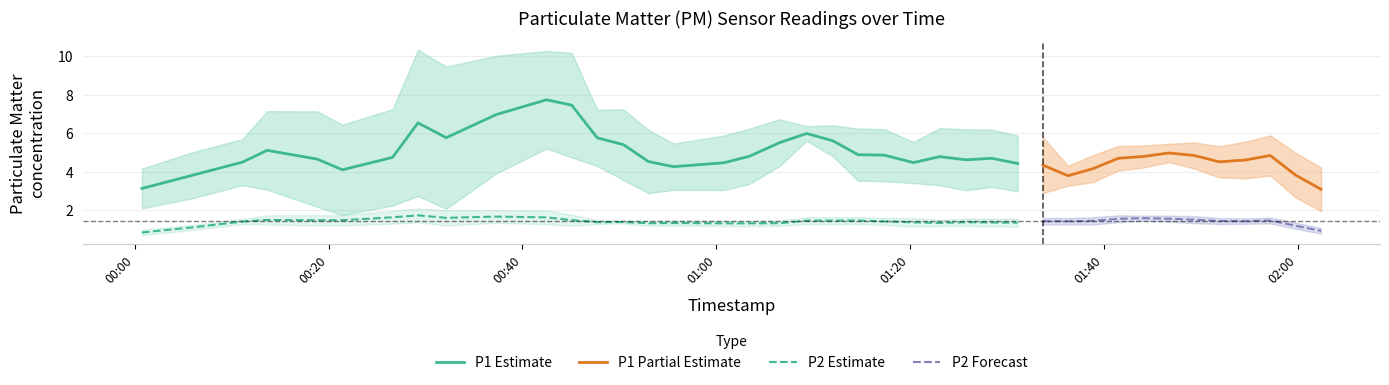

True or false: P1 has more than 2 points higher than both neighbors.

True